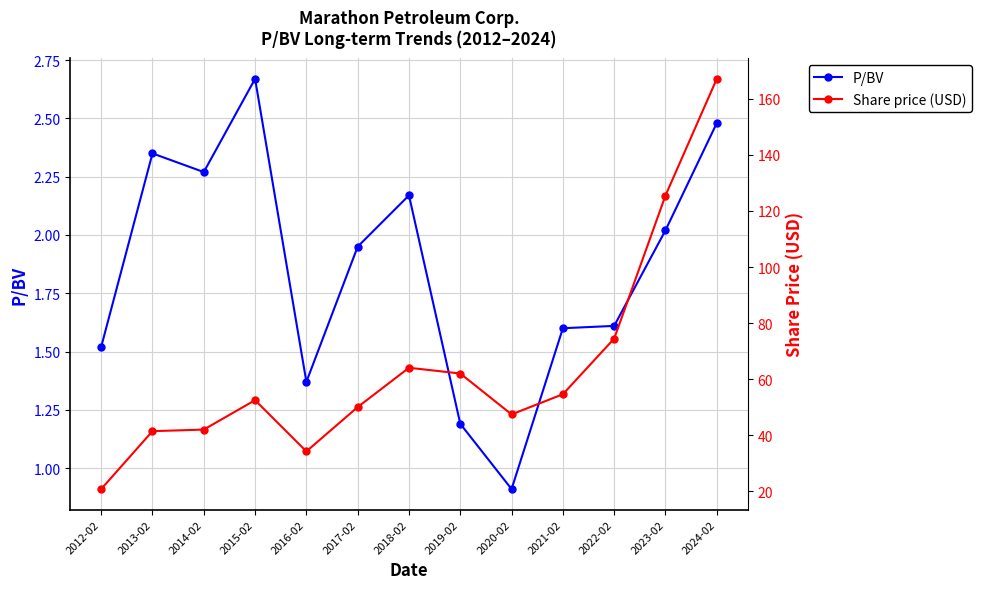

What is the greatest value displayed?

167.2